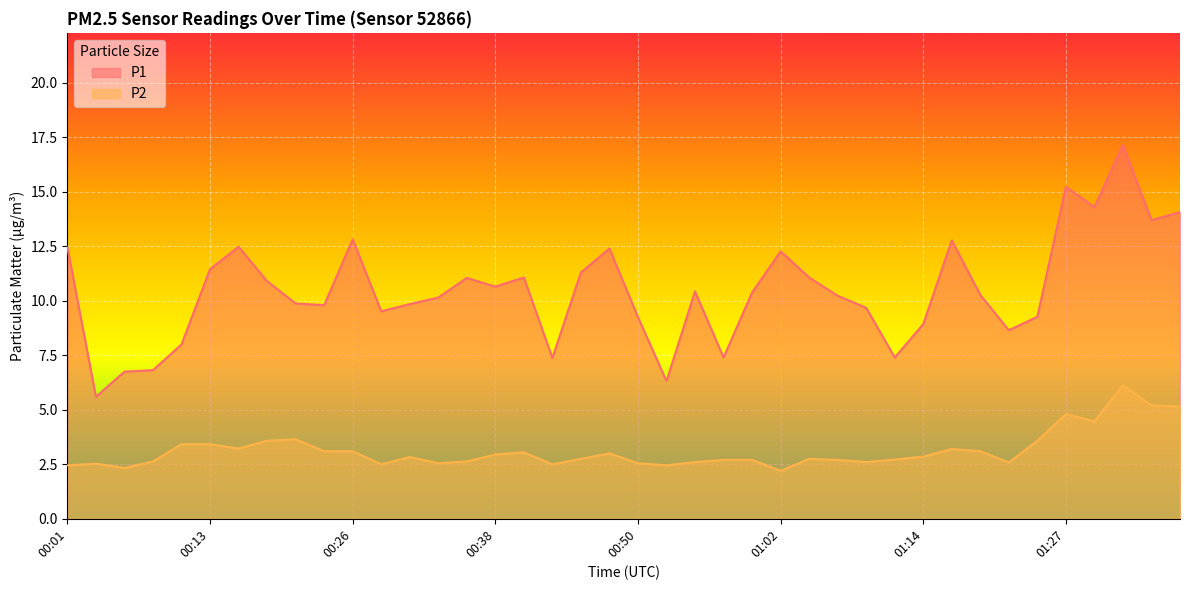

What is the difference between the P2 values at 01:19 and 00:13?

0.3